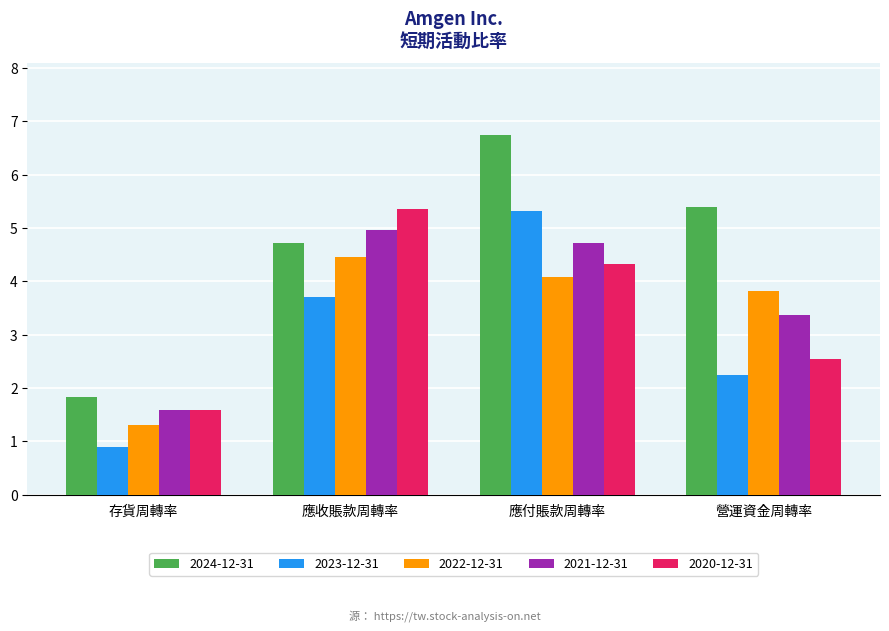

What is the maximum value for 2021-12-31?

5.0